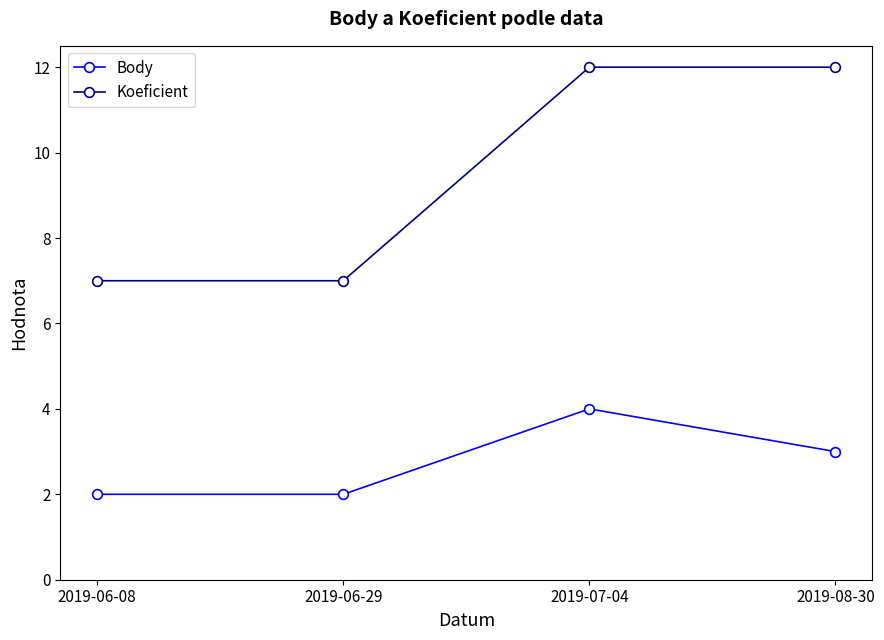

True or false: Koeficient and Body intersect in this chart.

False